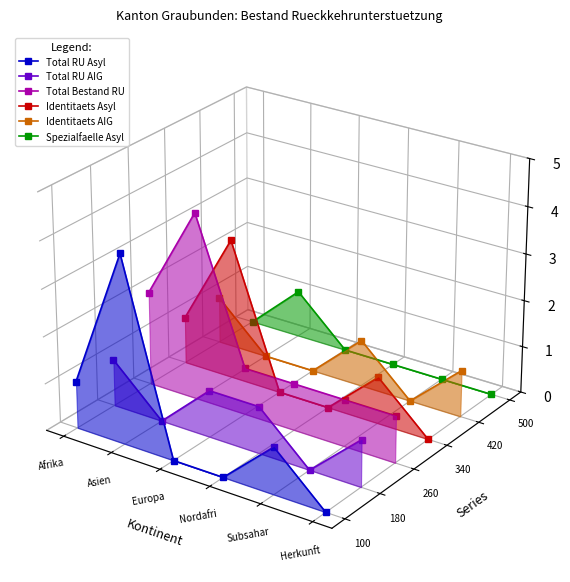

Where is the first local maximum for Spezialfaelle Asyl?

Asien